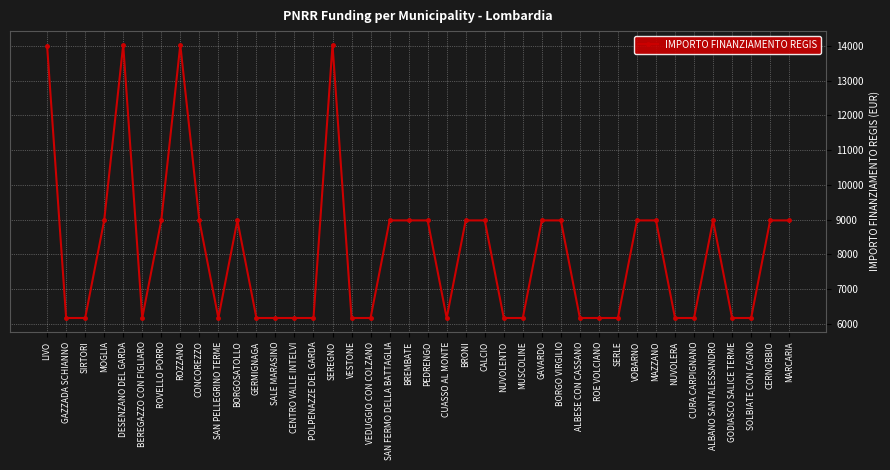

What is the change in value from BREMBATE to ALBESE CON CASSANO?

-2806.0